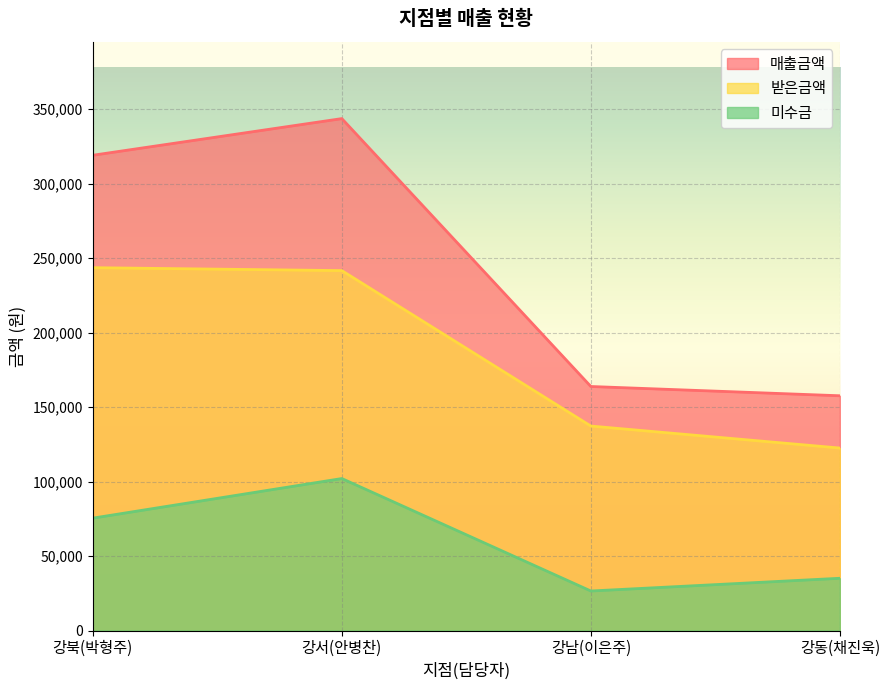

Which has a higher value, 강동(채진욱) or 강남(이은주)?

강남(이은주)